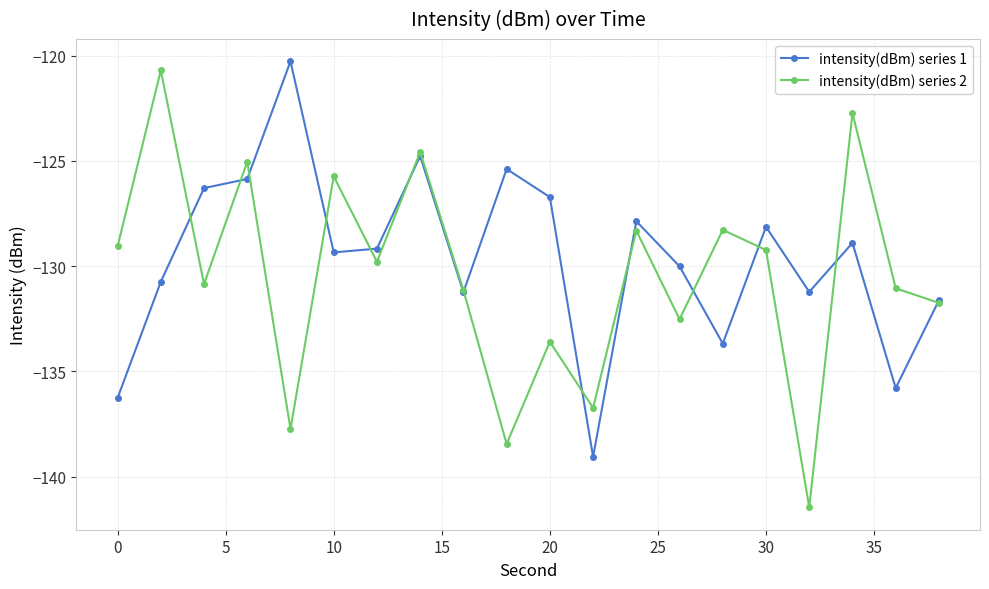

How many data points does each series have?

20